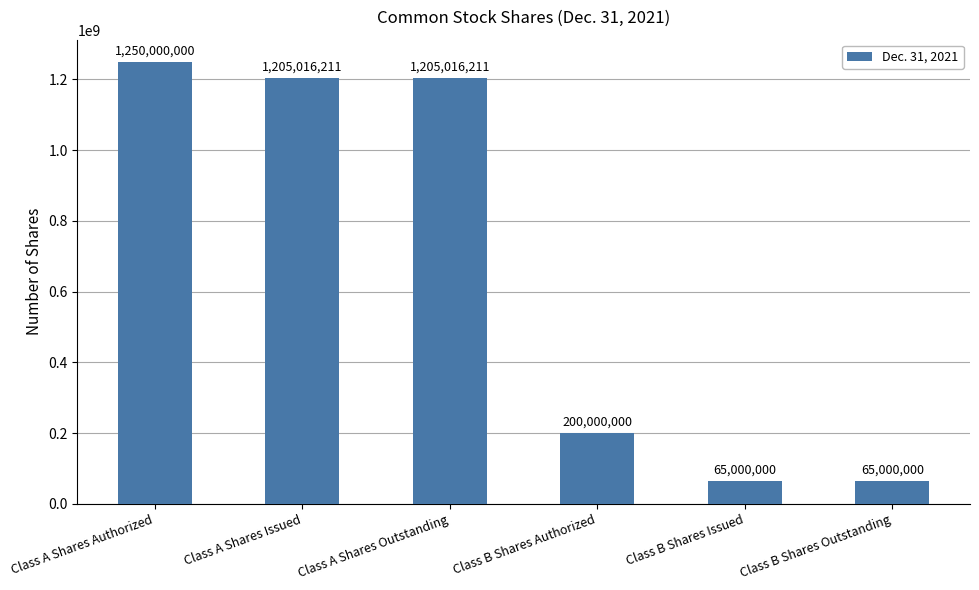

What is the label of the 2nd bar from the left?

Class A Shares Issued